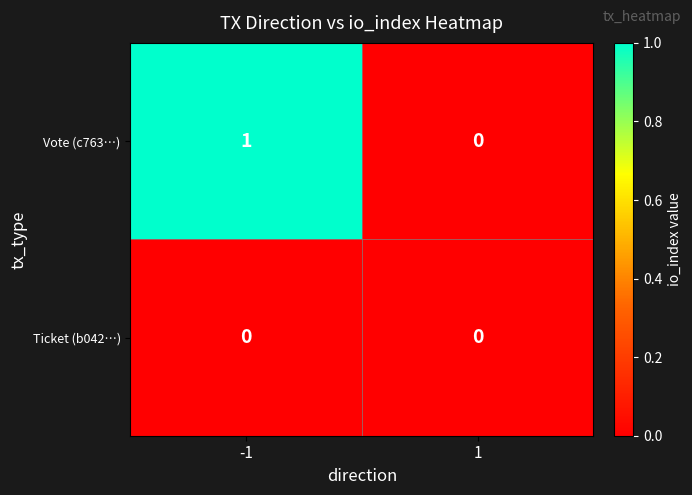

What is the greatest value displayed?

1